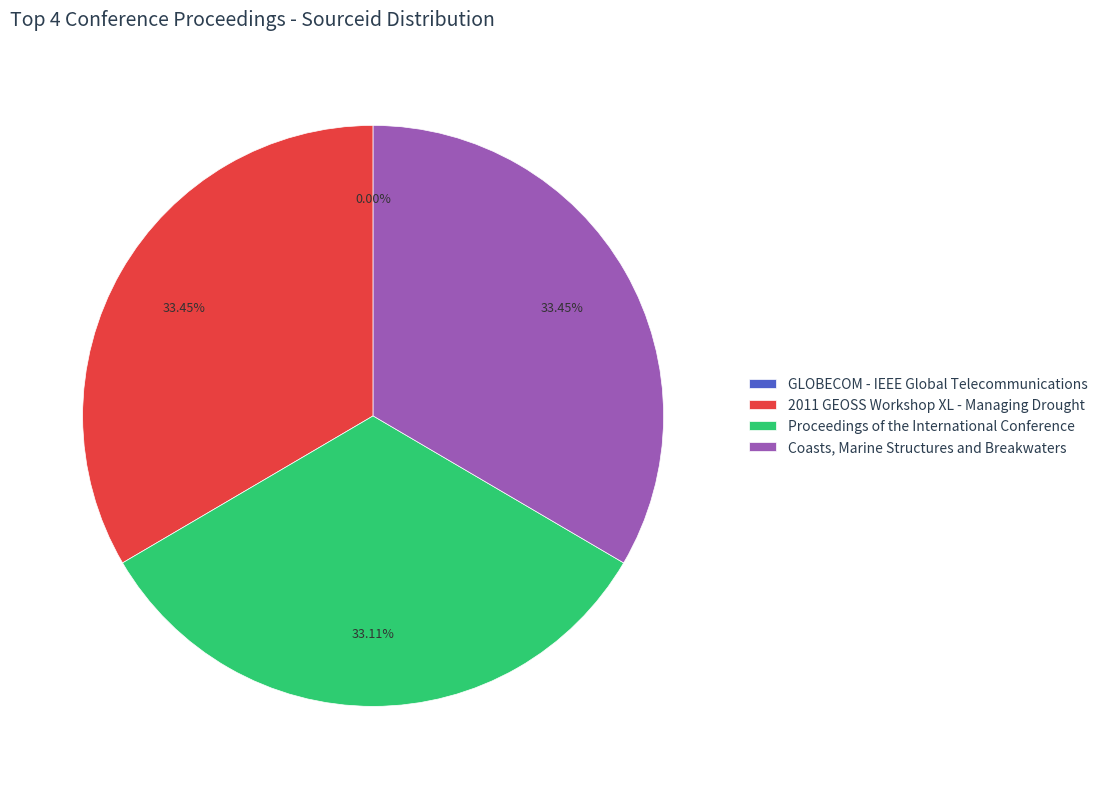

Is there a majority slice in this chart?

No